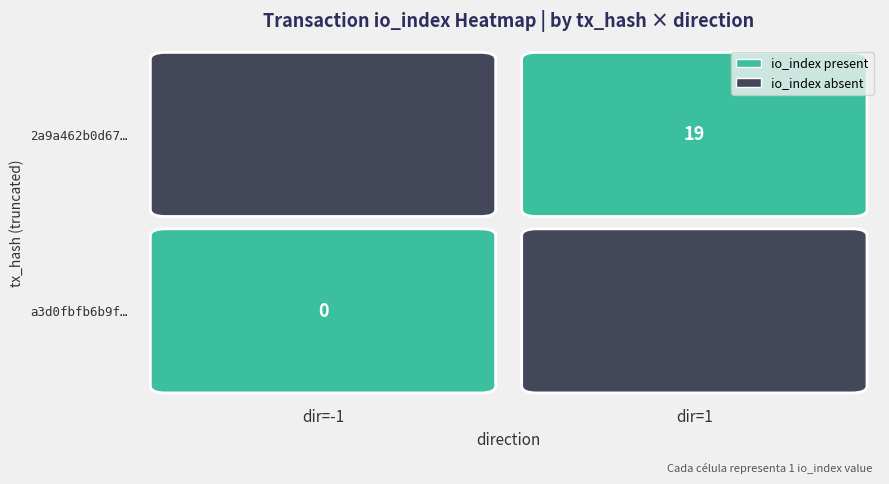

True or false: 2a9a462b0d670b645eb7741768d11db8fb39a57 has a value of 0 at direction.

False